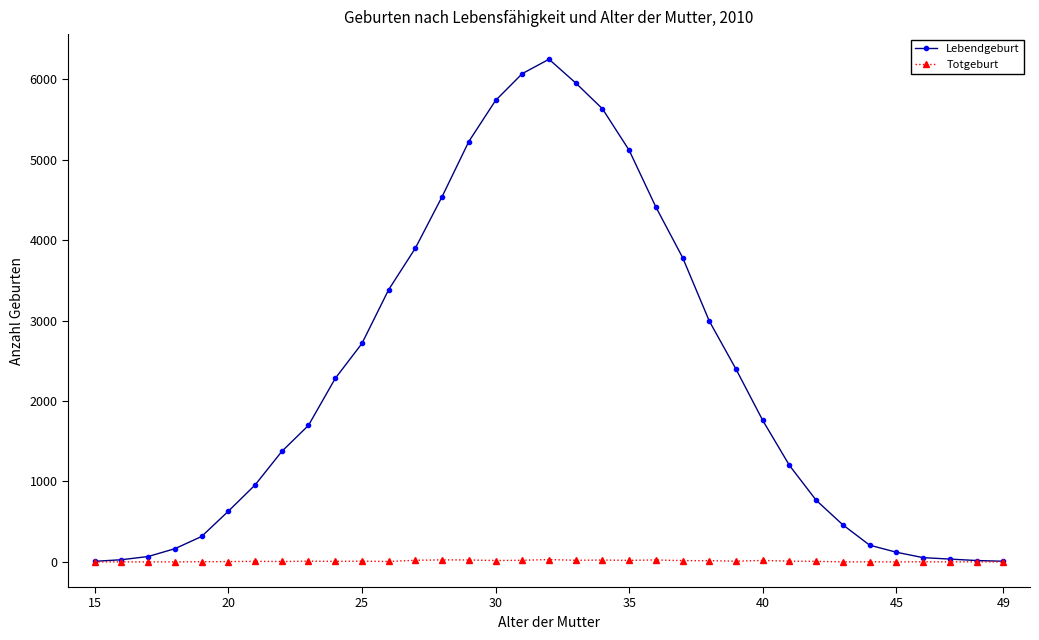

Which series has the largest range (max minus min)?

Lebendgeburt